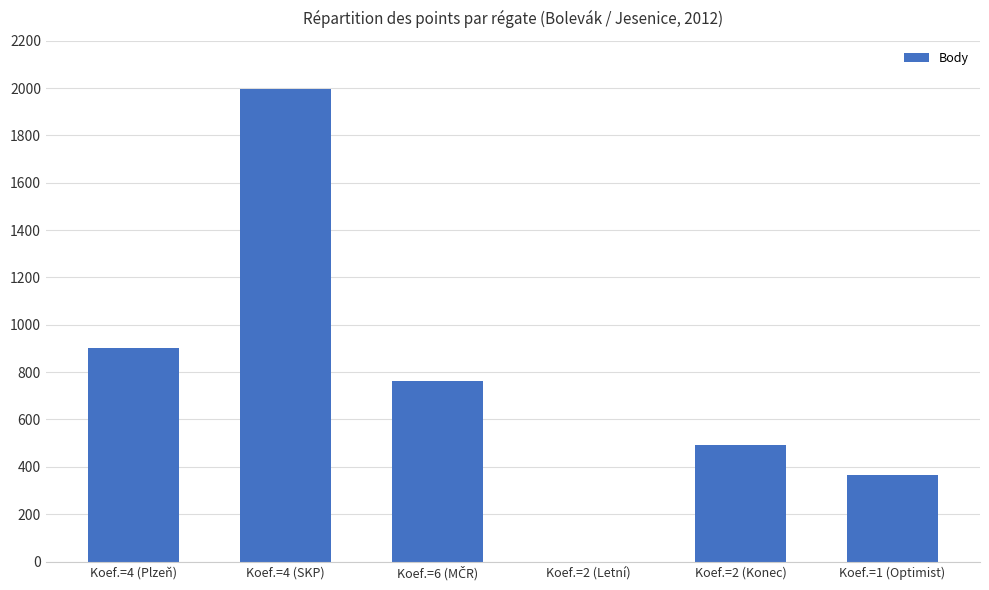

Between Koef.=2 (Konec) and Koef.=4 (Plzeň), which is larger?

Koef.=4 (Plzeň)